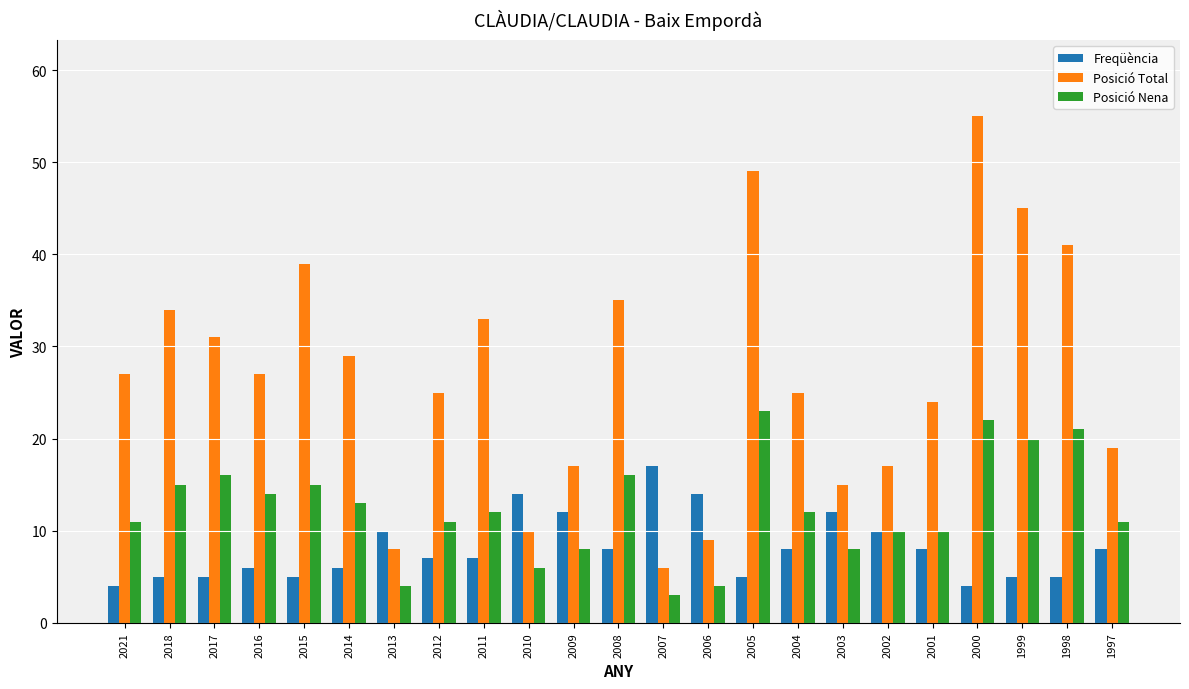

Is it true that Posició Total equals 45 at 1999?

True